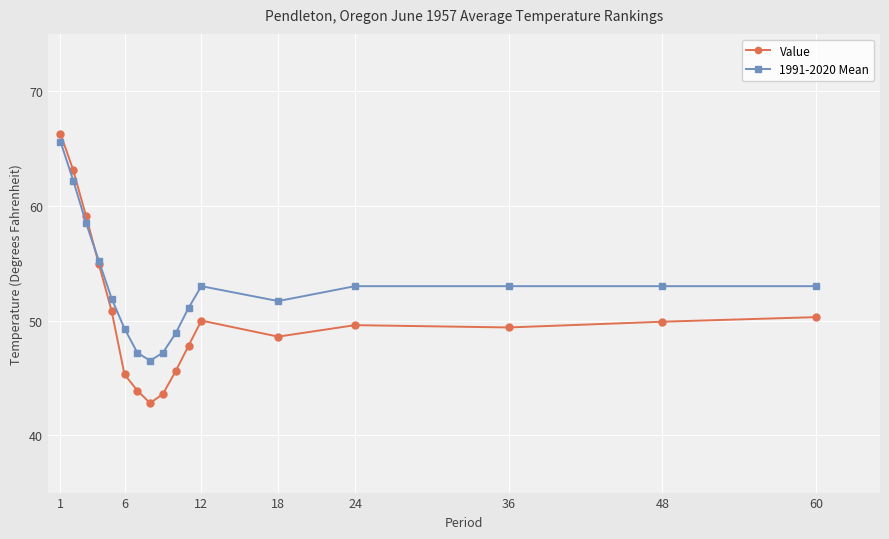

Which series has the widest spread of values?

Value